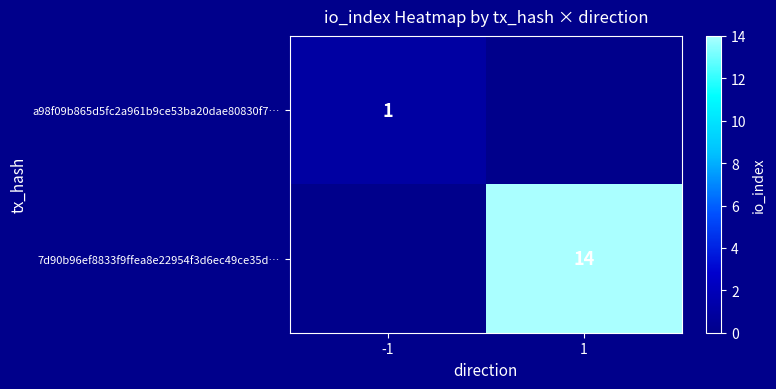

The 7d90b96ef8833f9ffea8e22954f3d6ec49ce35d… series shows 14 at 1. True or false?

True